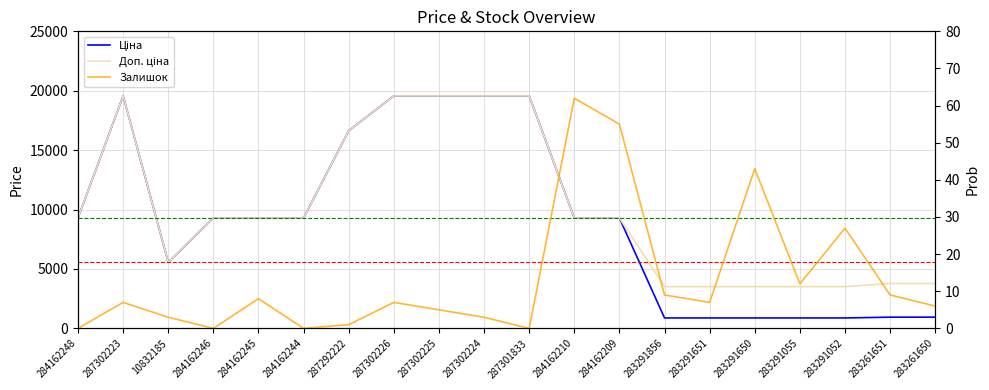

What are all the series names shown in the legend?

Ціна, Доп. ціна, Залишок